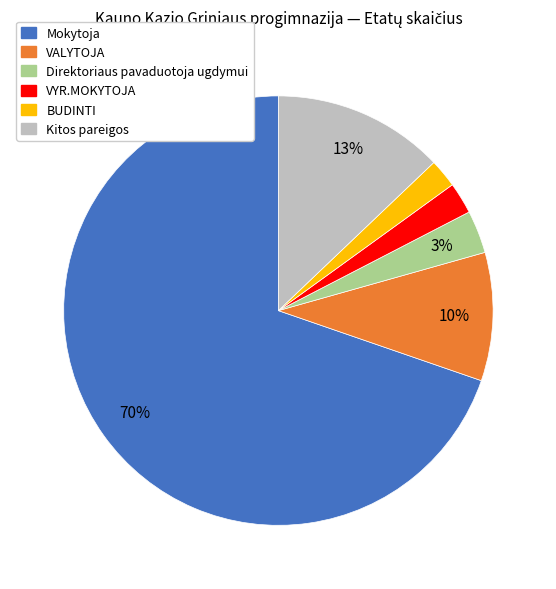

To the nearest percent, what is the difference between the largest and smallest slice percentages?

68%